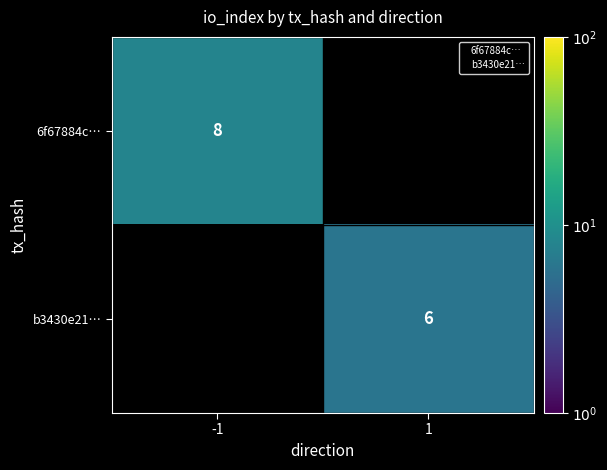

At which label is 6f67884c… closest to 8?

-1